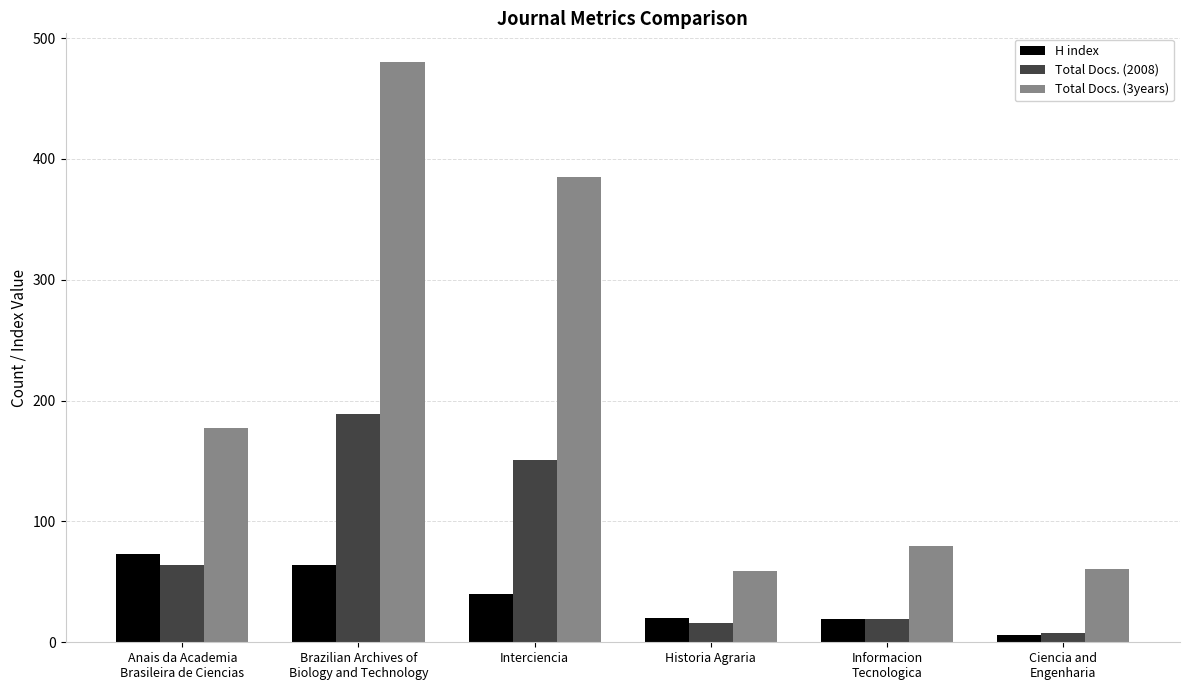

How many data points does each series have?

6